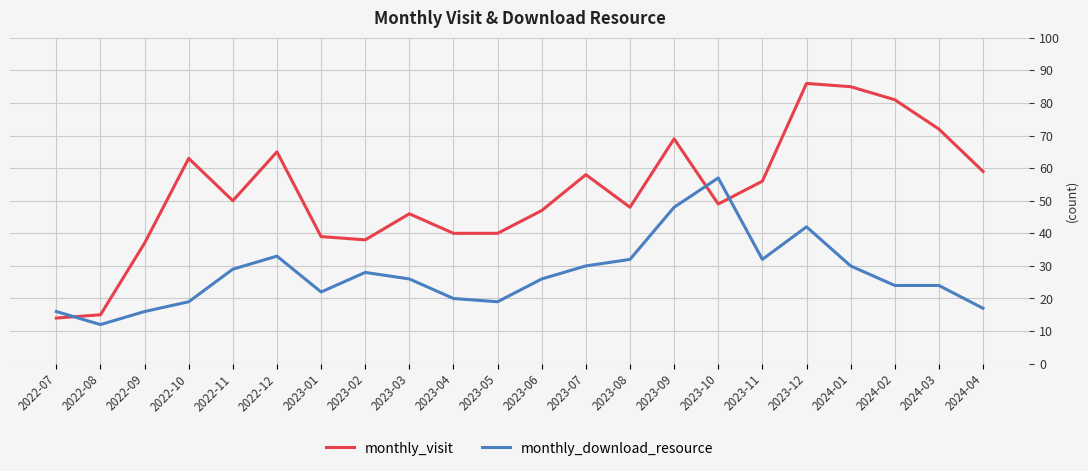

What is the difference between the maximum and minimum values in the monthly_visit series?

72